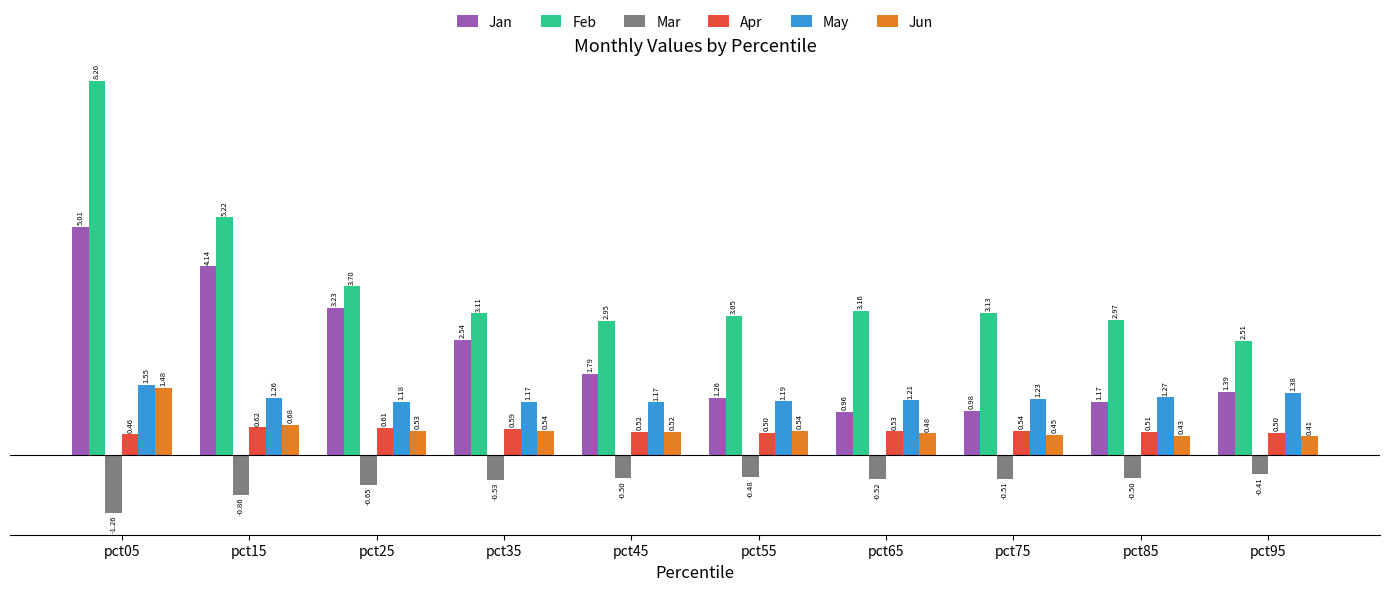

At pct15, list the series in order from largest to smallest.

Feb, Jan, May, Jun, Apr, Mar